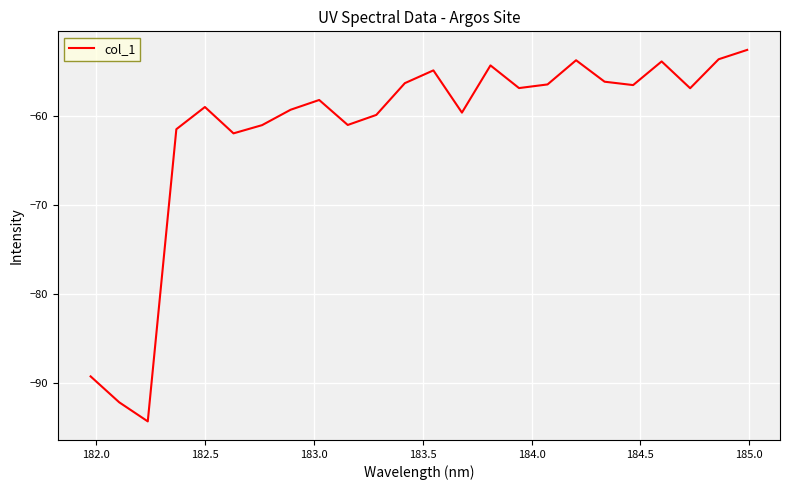

What is the smallest value displayed?

-94.4